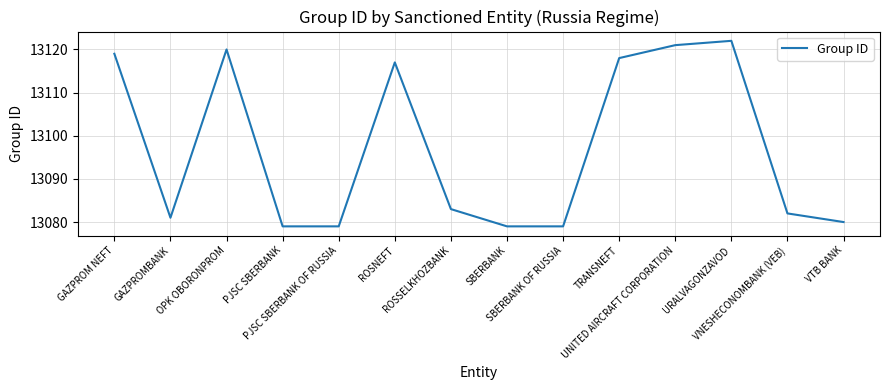

The chart shows a value of 13118 at TRANSNEFT. True or false?

True